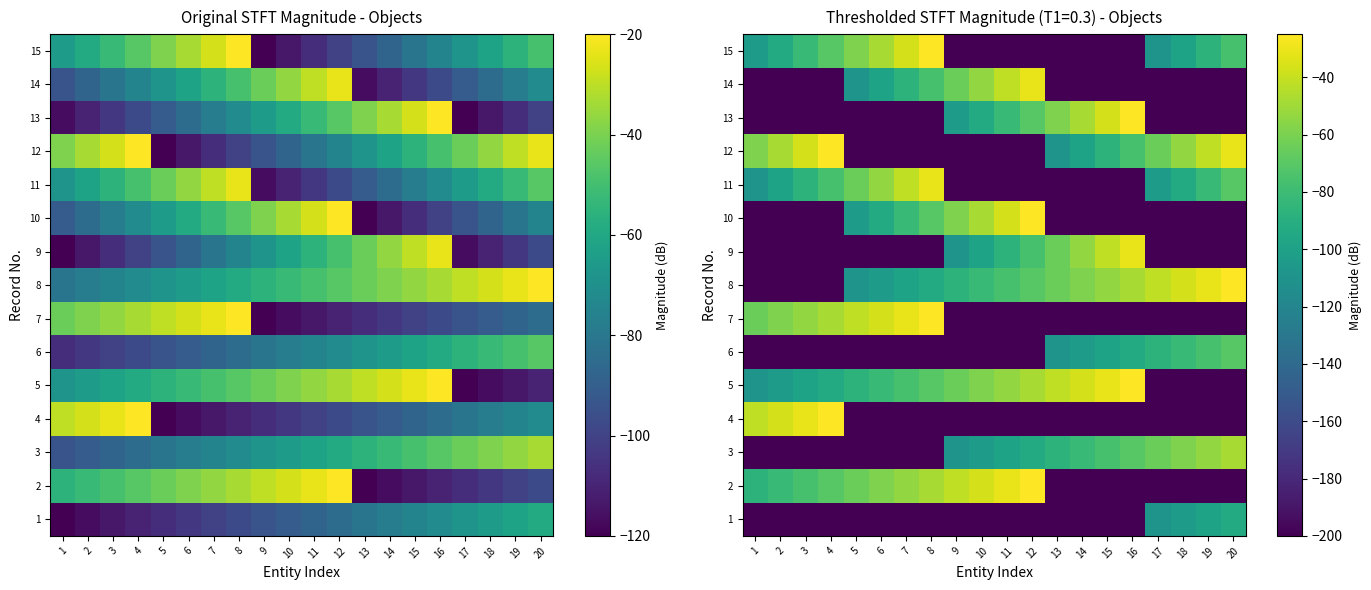

The 9 series shows -345.1 at 20. True or false?

False